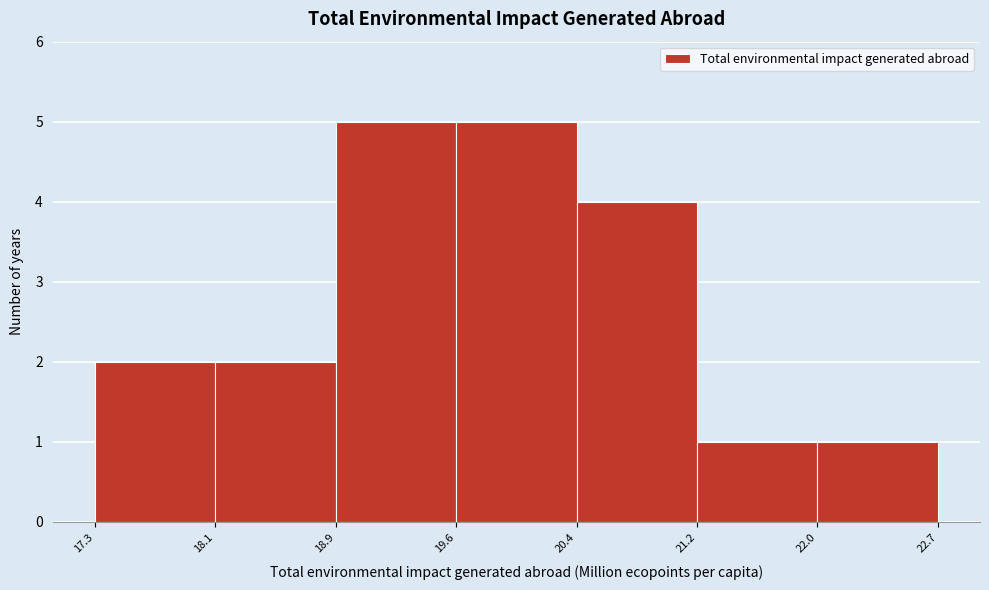

Reading left to right, list every bar in this chart as the range it spans on the x-axis followed by its height. The values are not printed on the chart, so give them approximately, as read against the axis.

17.3 to 18.1: 2
18.1 to 18.9: 2
18.9 to 19.6: 5
19.6 to 20.4: 5
20.4 to 21.2: 4
21.2 to 22.0: 1
22.0 to 22.7: 1